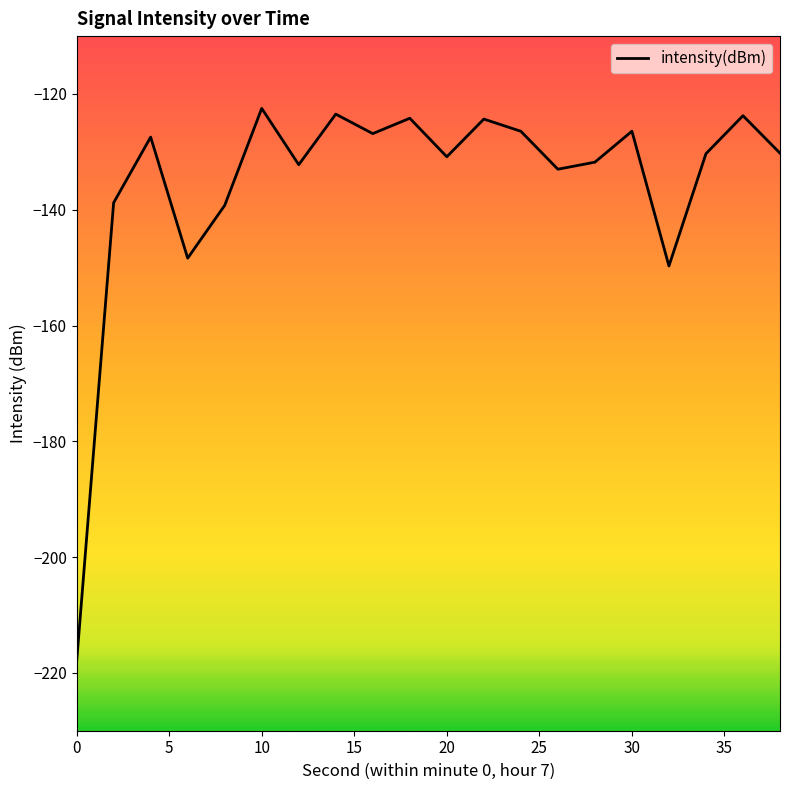

What is the difference between the maximum and minimum values?

95.6